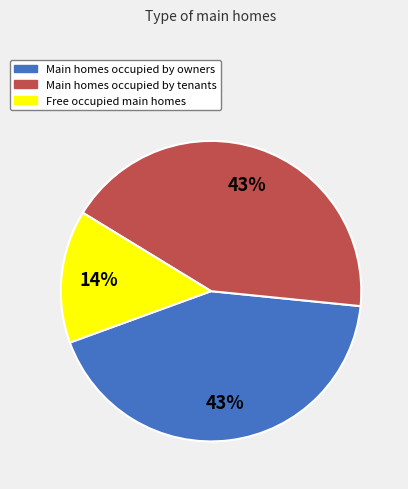

Is there any slice that represents more than half of the pie?

No